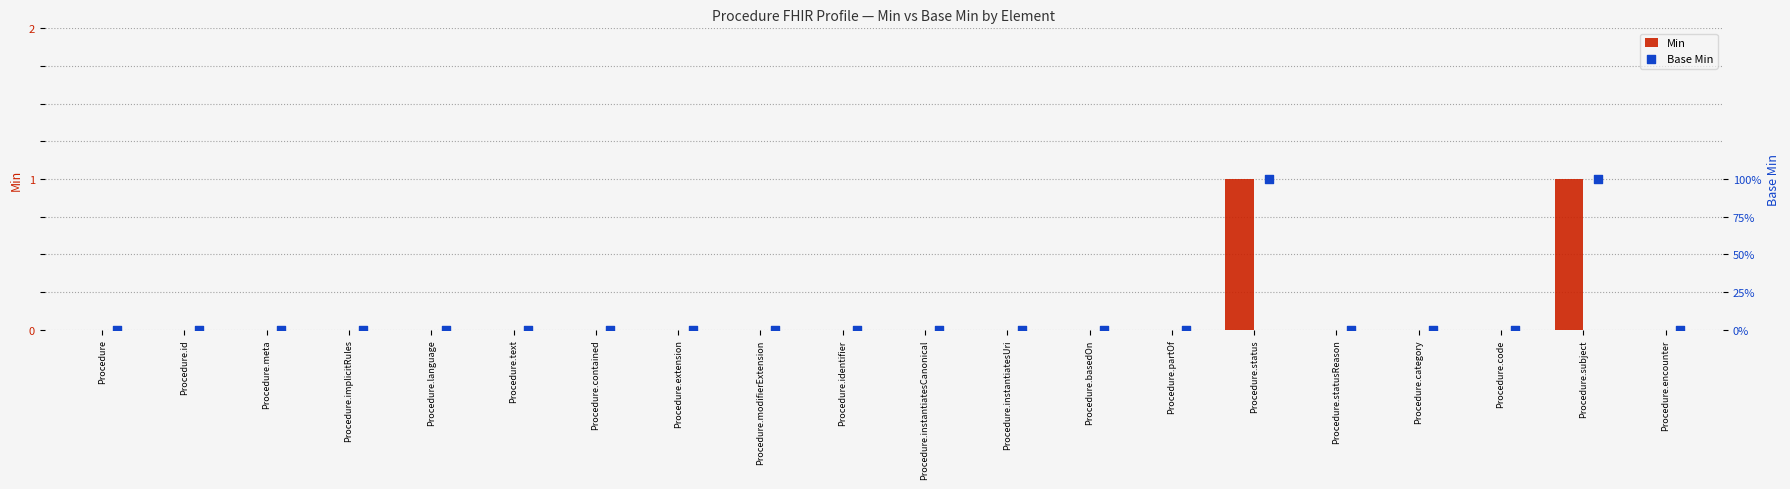

Which series reaches the minimum Y coordinate?

Min